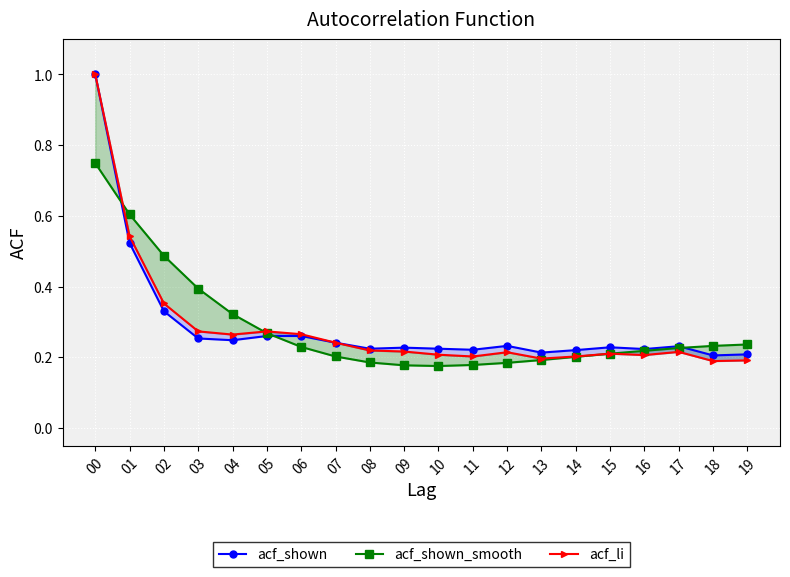

What is the sum of the acf_shown values at 02 and 16?

0.6